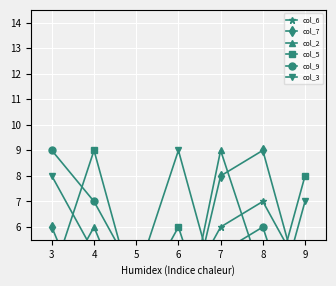

What are all the series names shown in the legend?

col_6, col_7, col_2, col_5, col_9, col_3